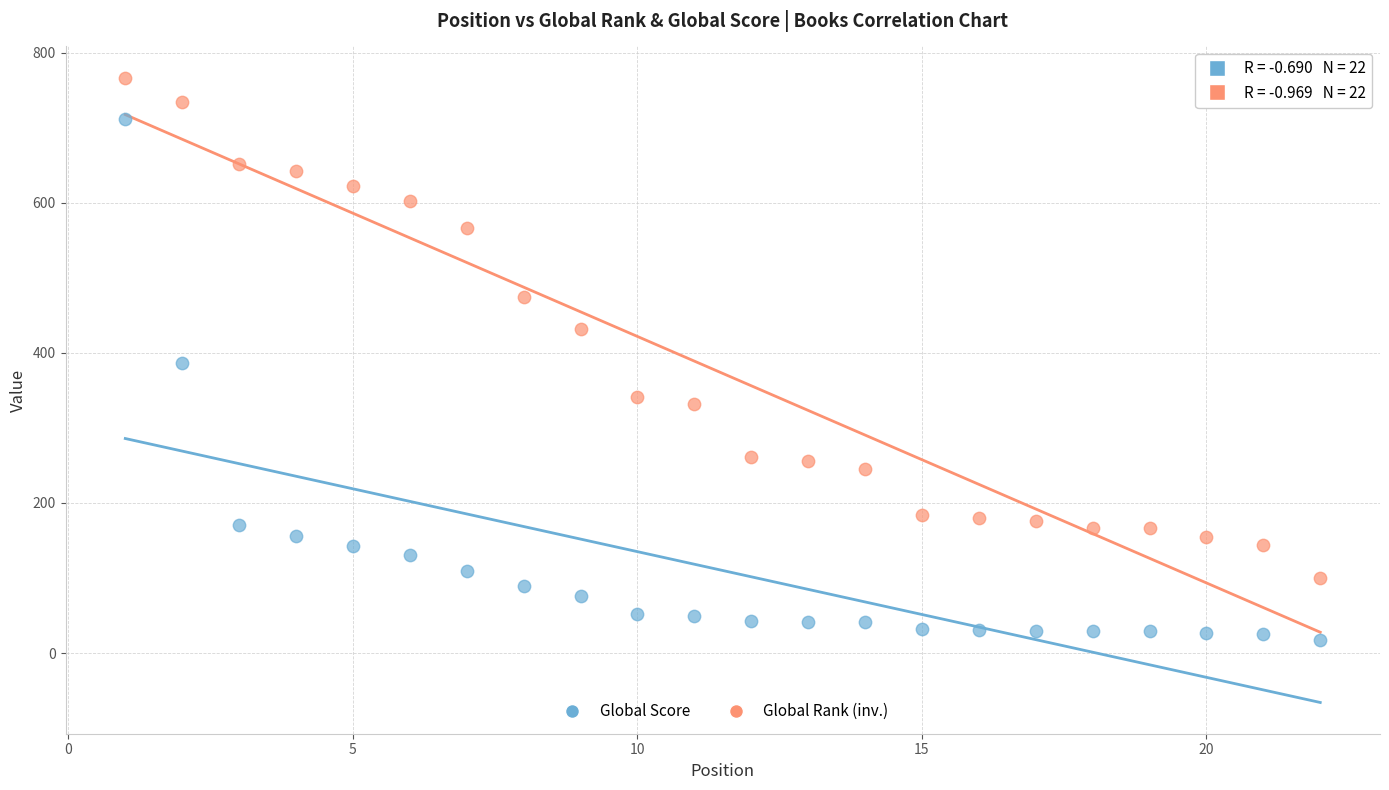

Across all data points, what is the range of Y values (max minus min)?

748.6